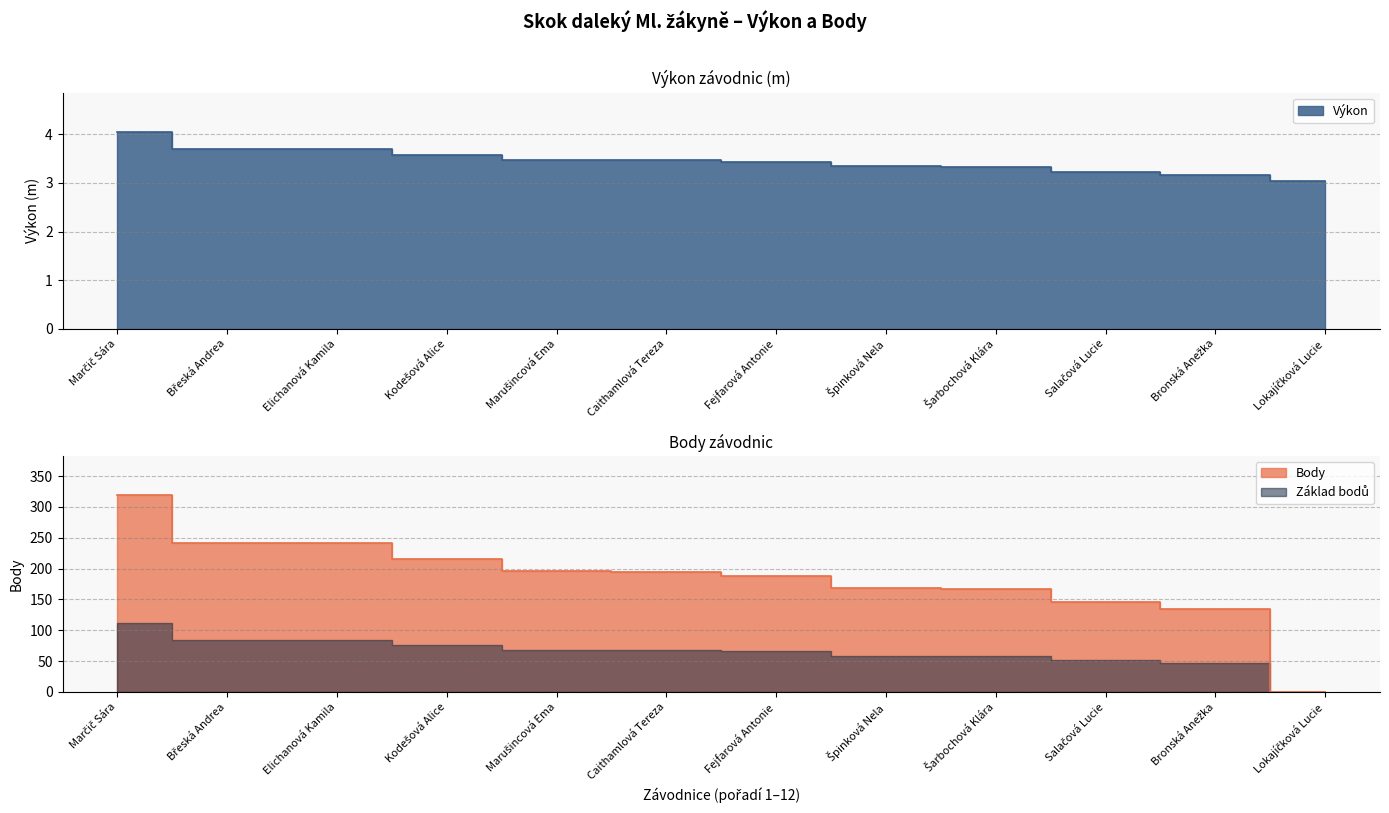

Is it true that Výkon equals 4.0 at Marčič Sára?

True